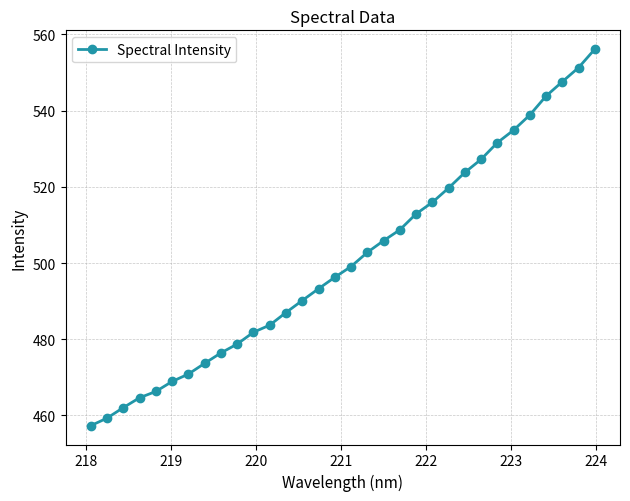

What is the average value?

501.0